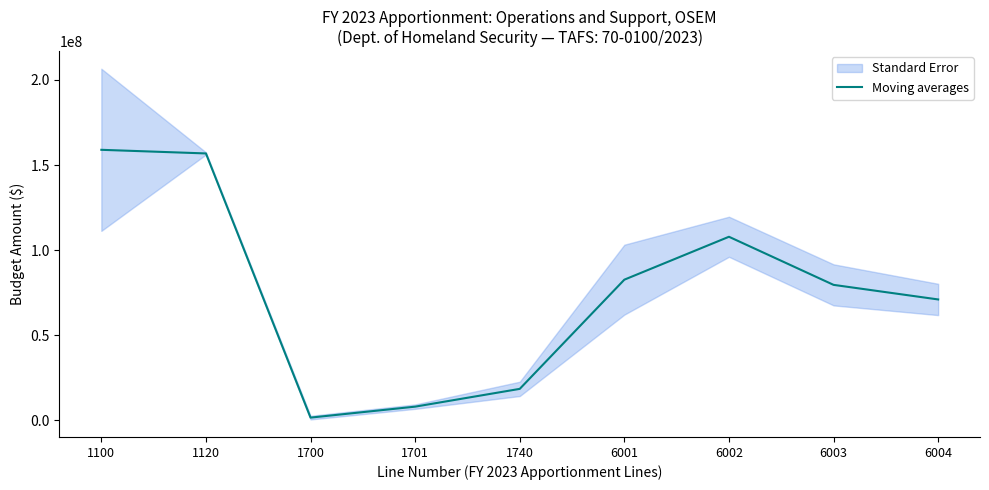

What is the maximum value shown in the chart?

158942000.0